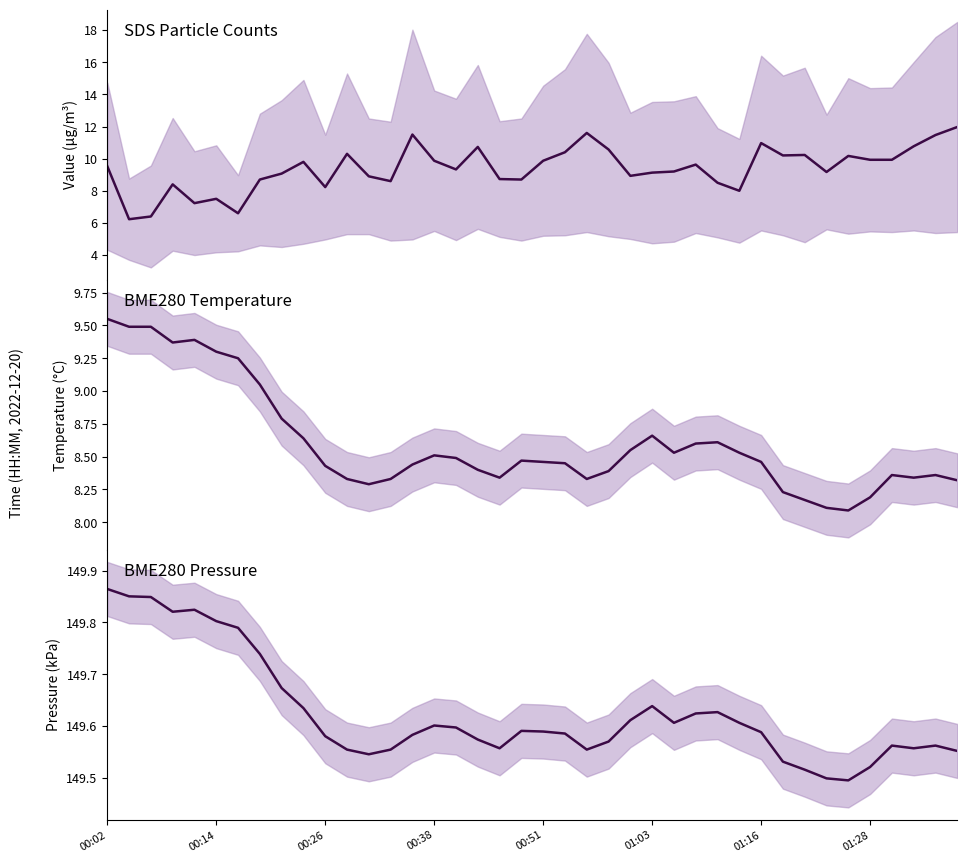

Rank the series at 00:14 from highest to lowest value.

BME280_pressure, BME280_temperature, SDS_P1